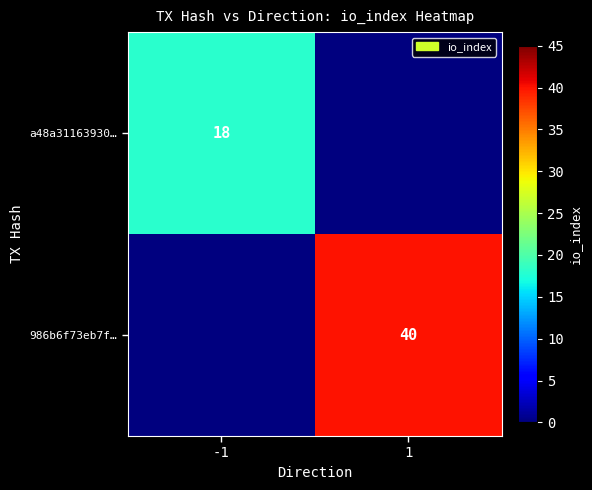

The a48a31163930… series shows 18 at -1. True or false?

True